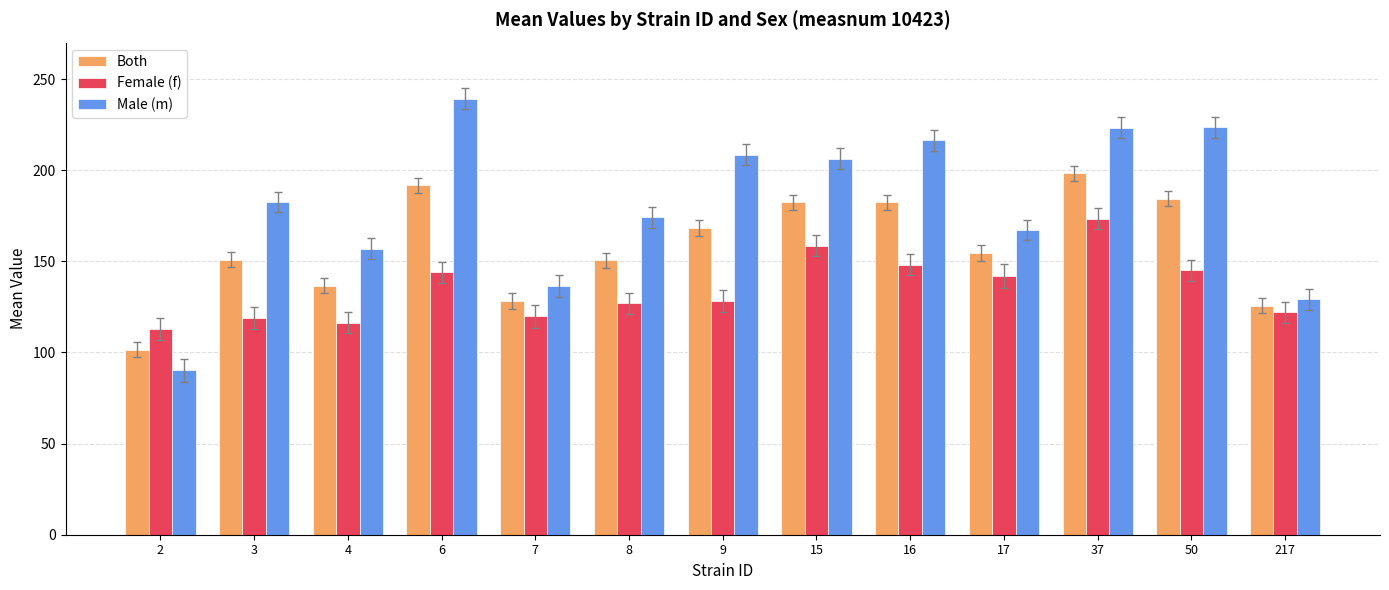

What is the highest value of the Female (f) series?

173.3